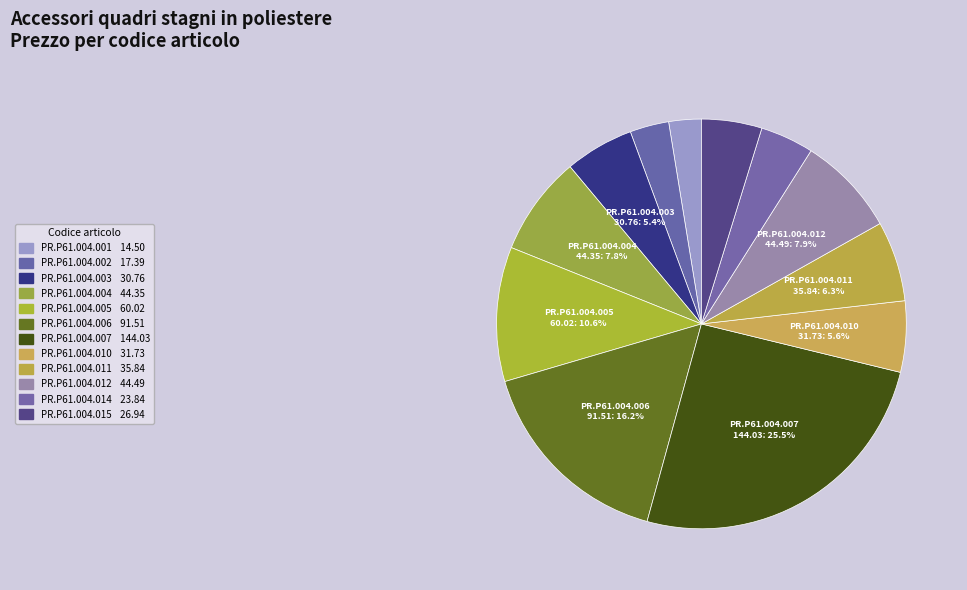

To the nearest percent, what percentage of the pie is PR.P61.004.003?

5%